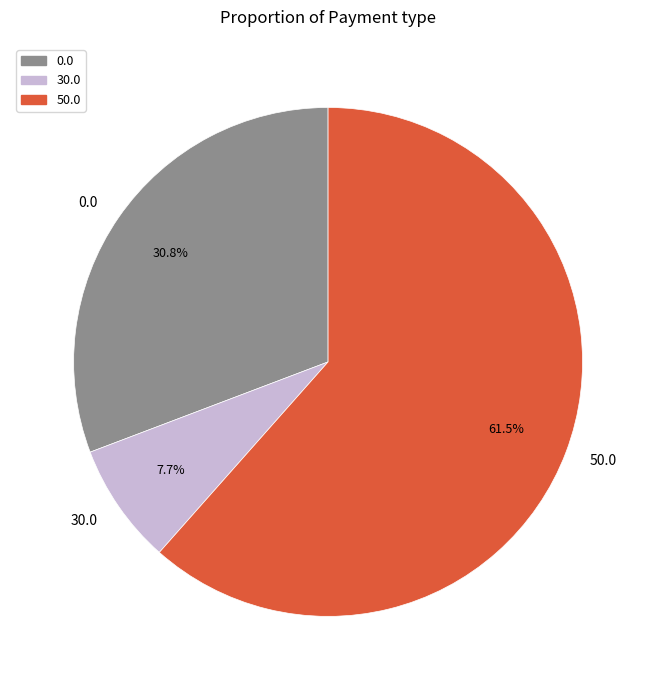

What is the largest slice in the pie chart?

50.0